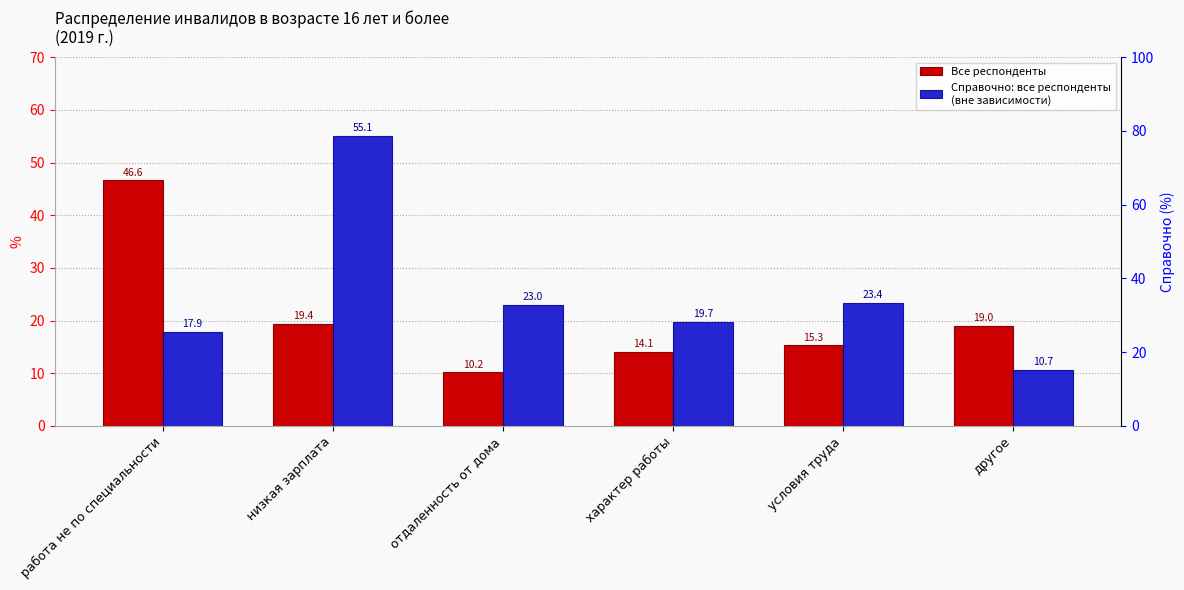

What is the maximum value for Справочно: Все респонденты (вне зависимости)?

55.1